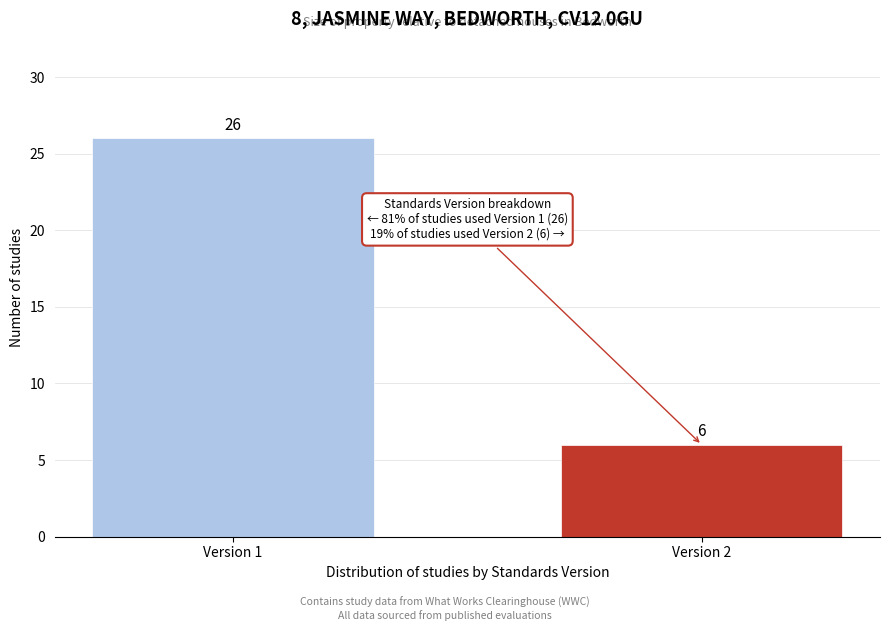

Reading left to right, extract all data points from this chart.

26	6